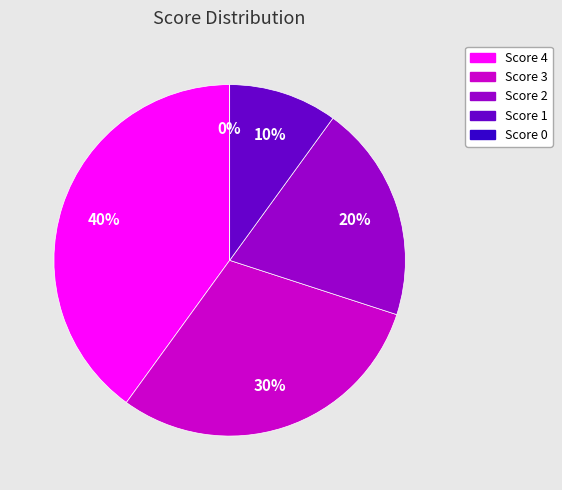

Is Score 2 the majority of the pie?

No